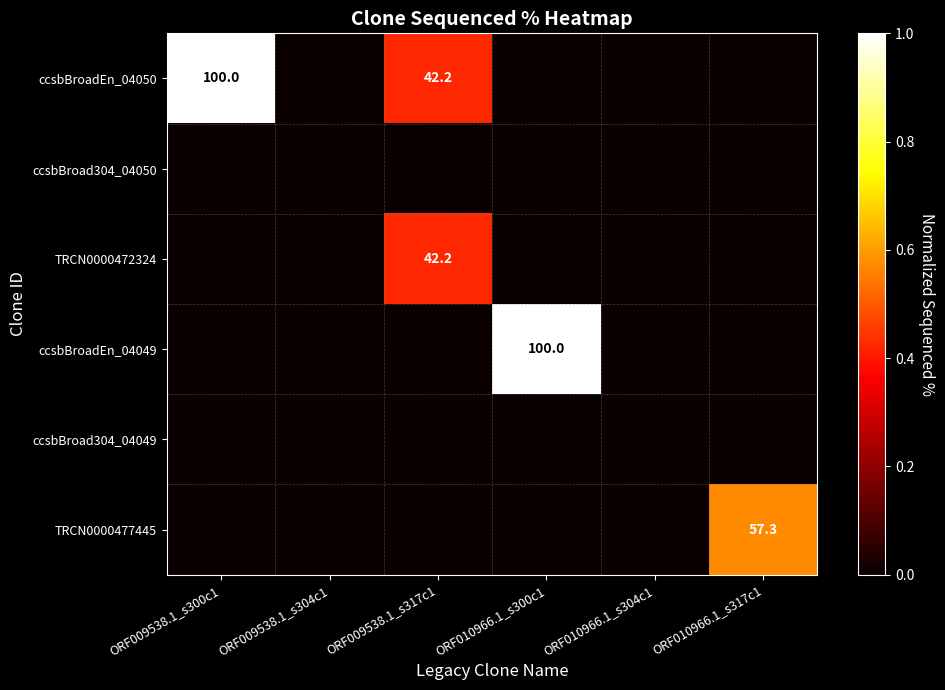

At how many categories does at least one series exceed 0?

4